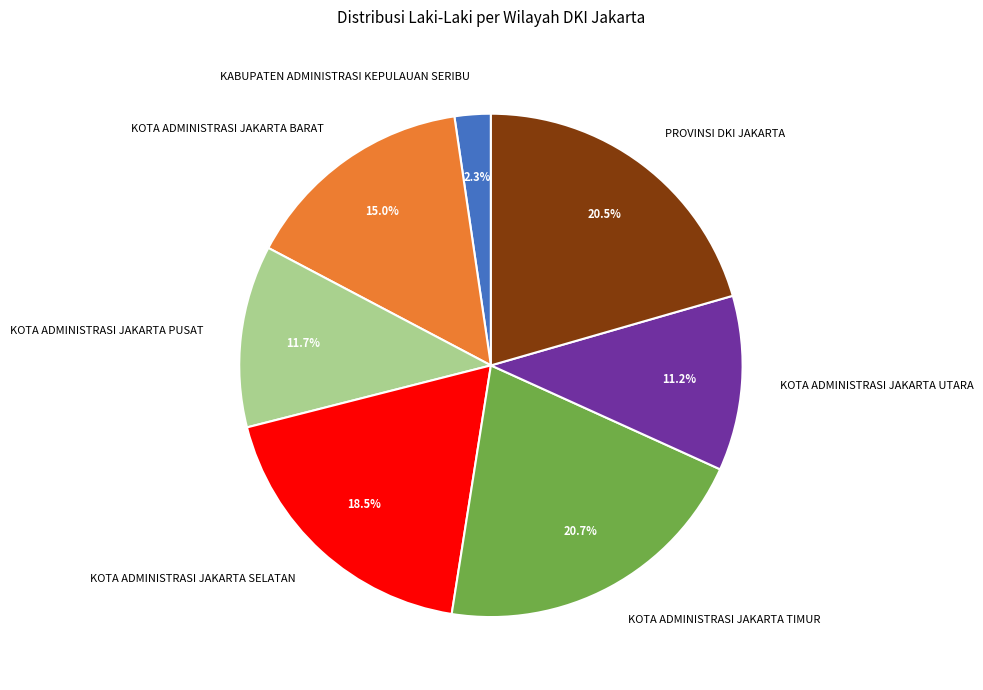

Which category has the smallest portion of the pie?

KABUPATEN ADMINISTRASI KEPULAUAN SERIBU